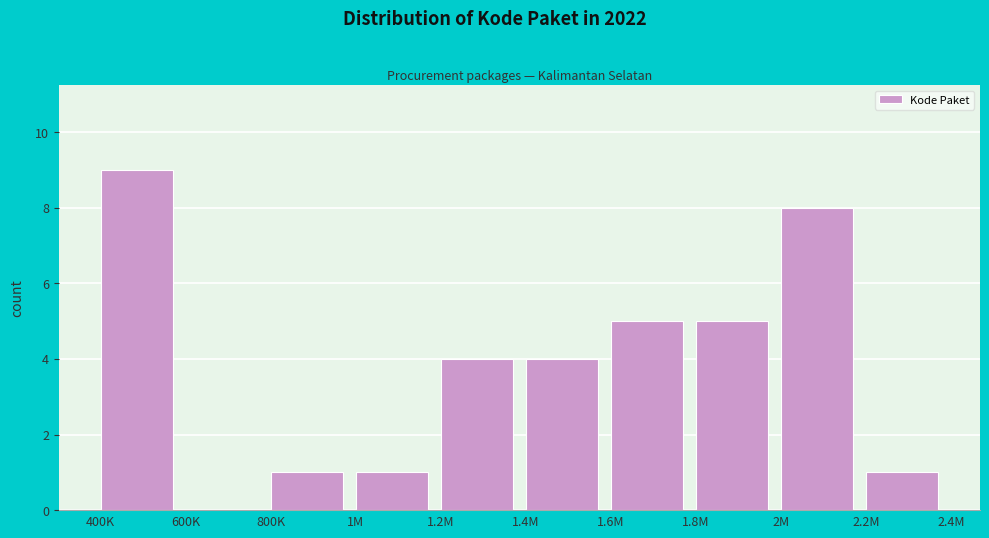

Reading right to left, list all the values displayed in this chart.

2.2M=1	2M=8	1.8M=5	1.6M=5	1.4M=4	1.2M=4	1M=1	800K=1	600K=0	400K=9